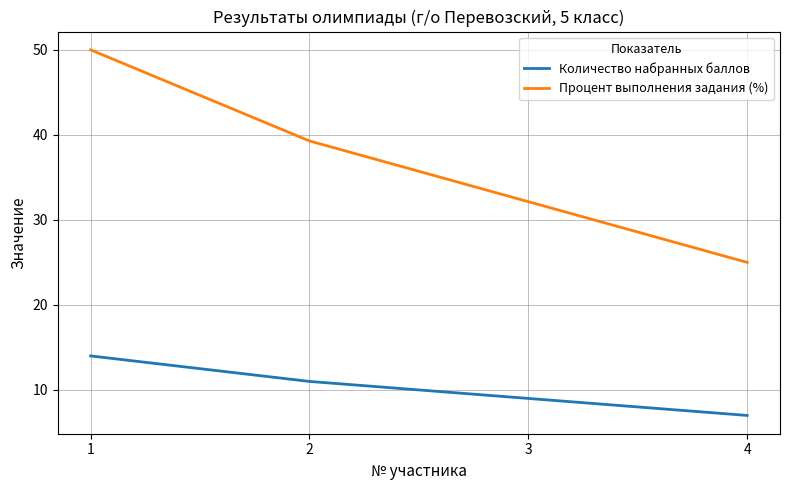

True or false: Процент выполнения задания (%) has a value of 25.0 at 4.

True